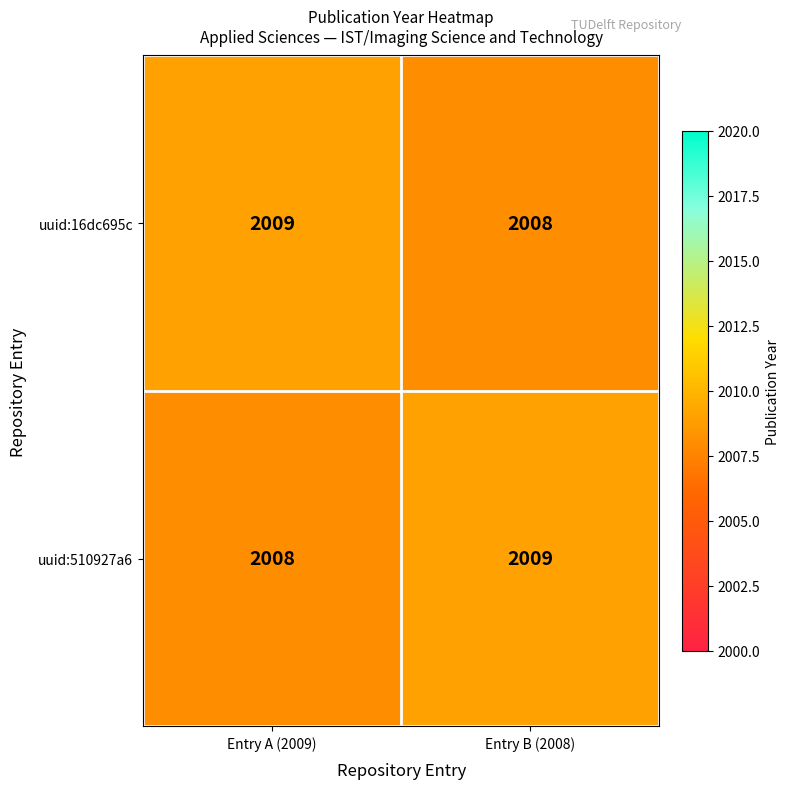

List the labels in order of uuid:16dc695c value, smallest first.

Entry B (2008), Entry A (2009)